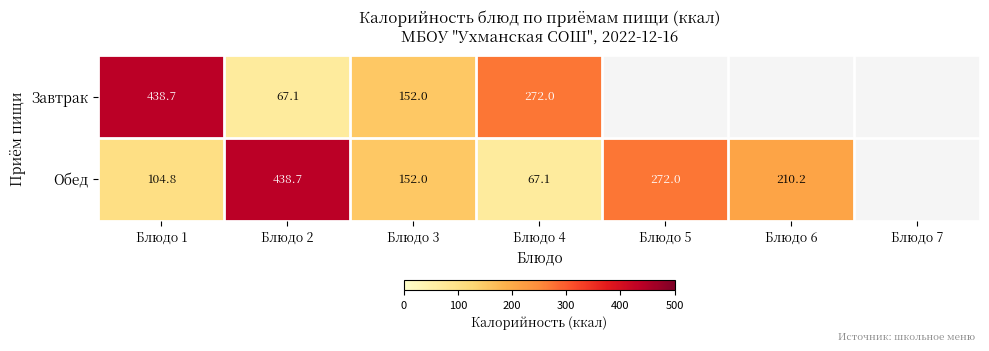

Which label corresponds to the smallest value in the chart?

Блюдо 2